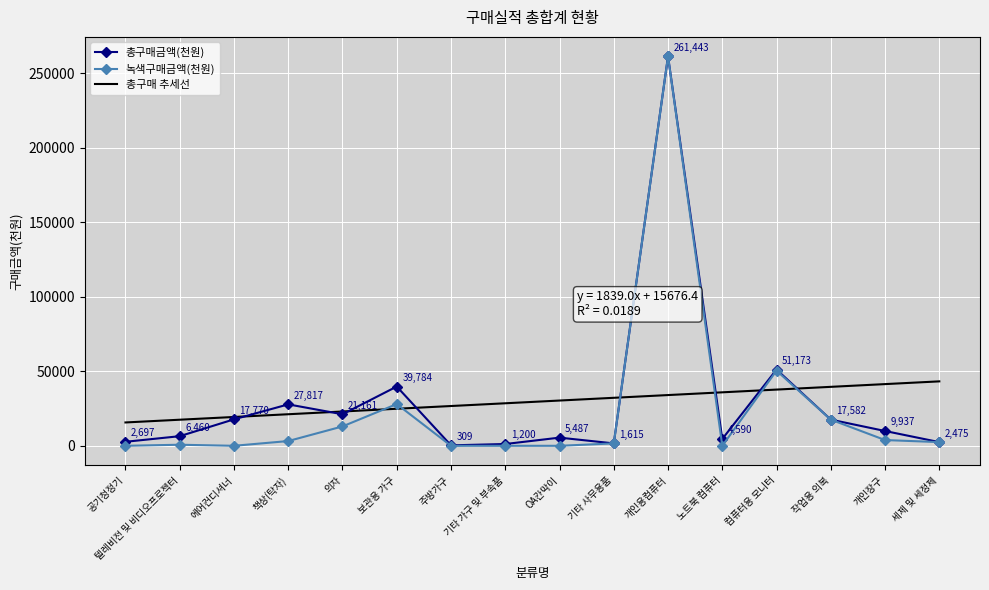

The value of 녹색구매금액(천원) at 개인장구 is 5859. True or false?

False